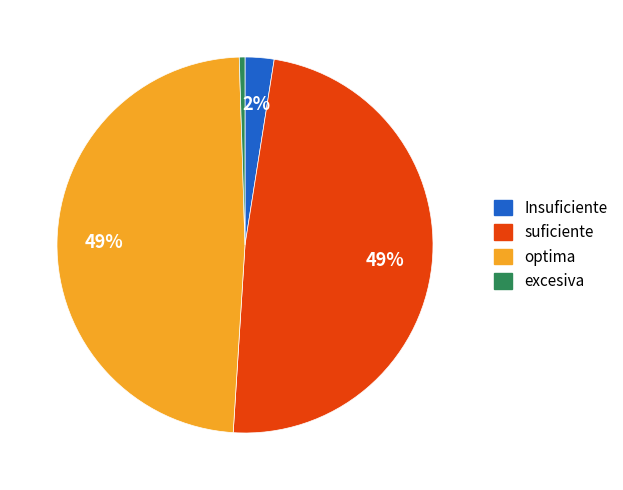

Between Insuficiente and optima, which is larger?

optima